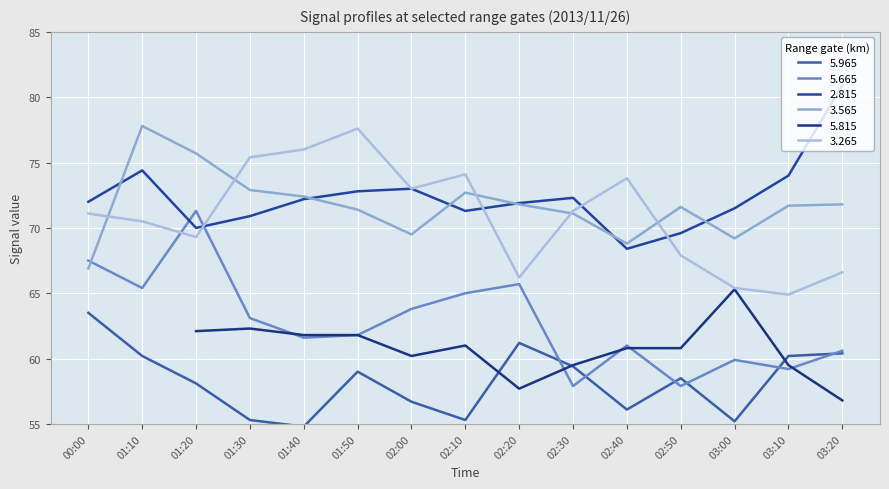

At which category does the chart reach its peak across all series?

03:20